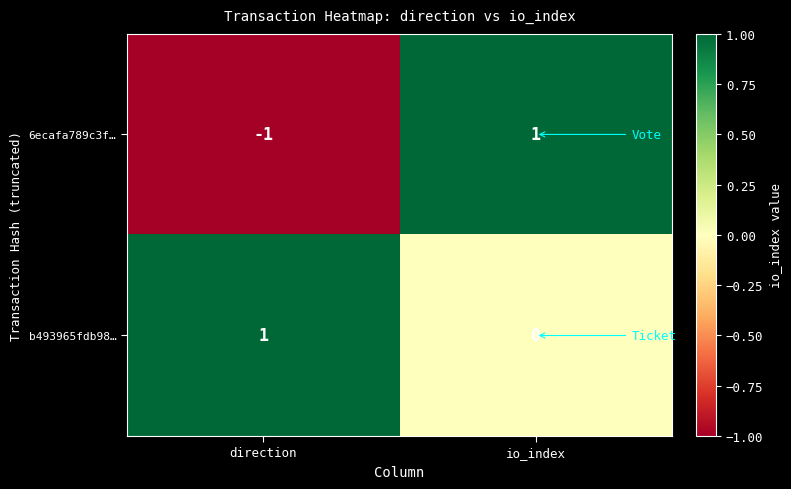

Is it true that b493965fdb98… equals 2 at direction?

False